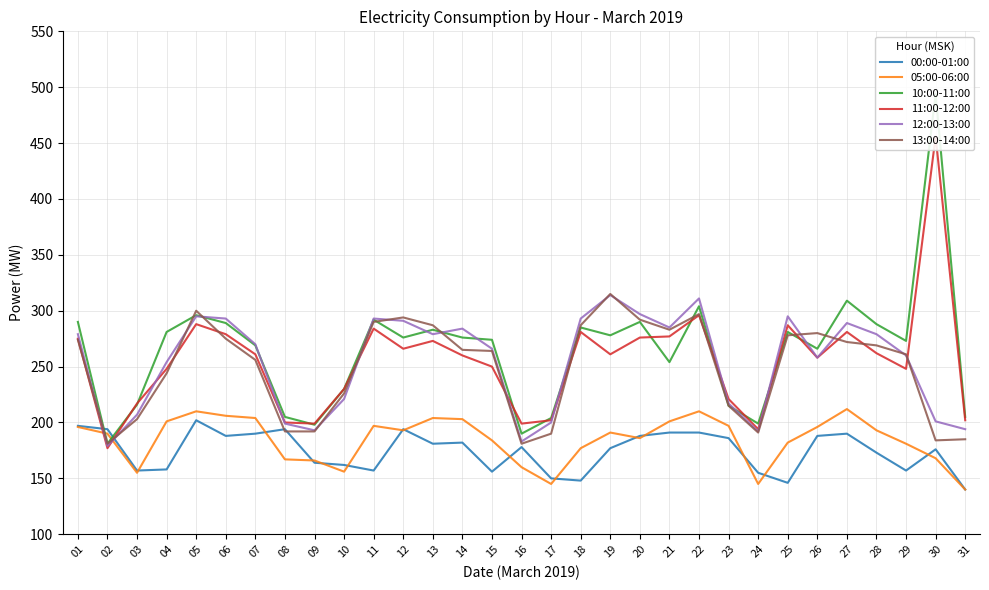

Does the chart display data point markers on the line(s)?

No